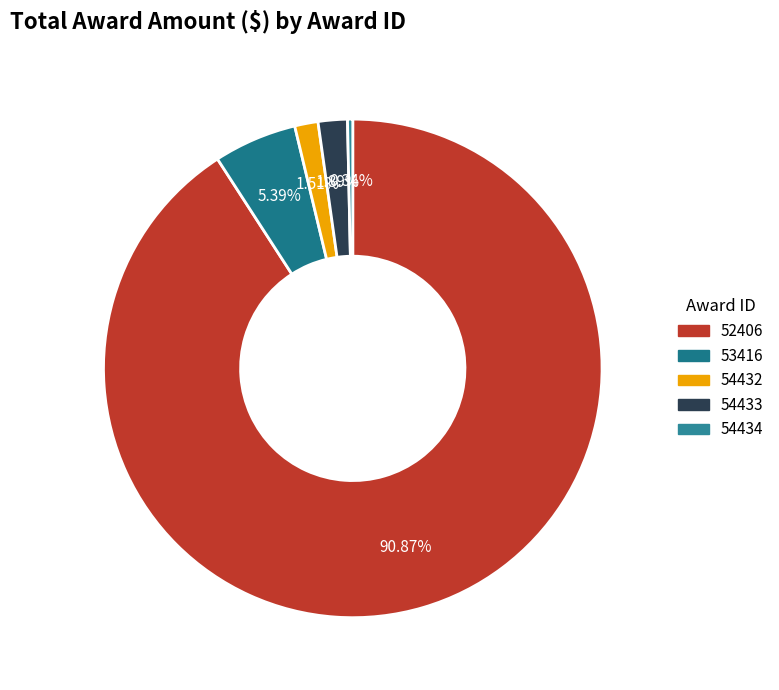

Is there any slice that represents more than half of the pie?

Yes